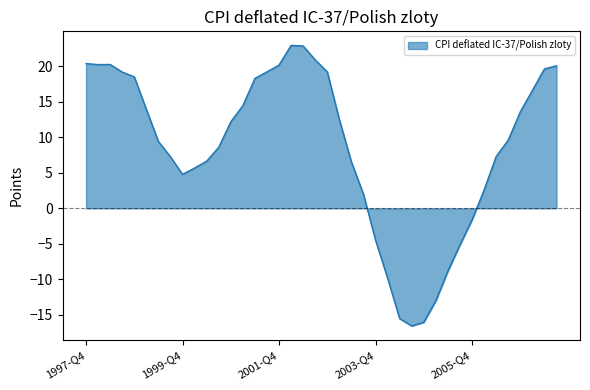

What is the greatest value displayed?

22.9